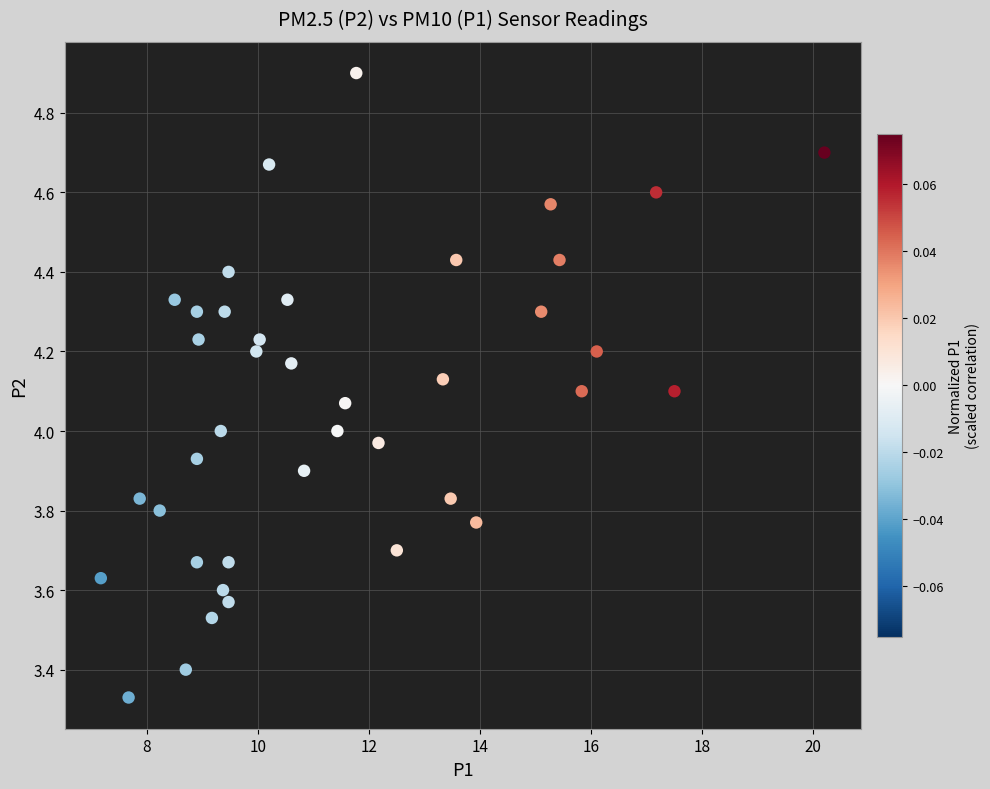

What is the range of Y values (max minus min)?

1.6